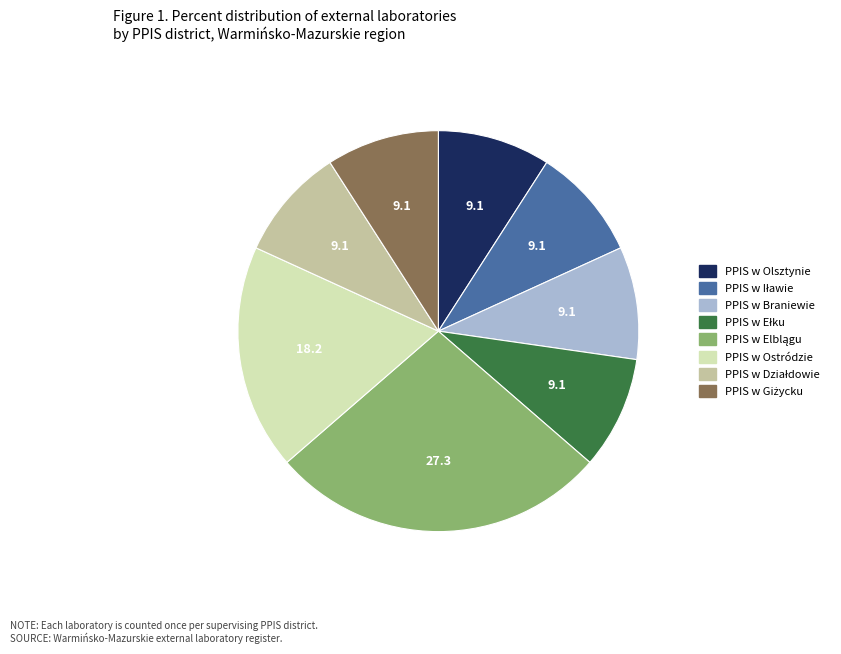

Do PPIS w Olsztynie and PPIS w Ostródzie together represent more than half of the pie?

No